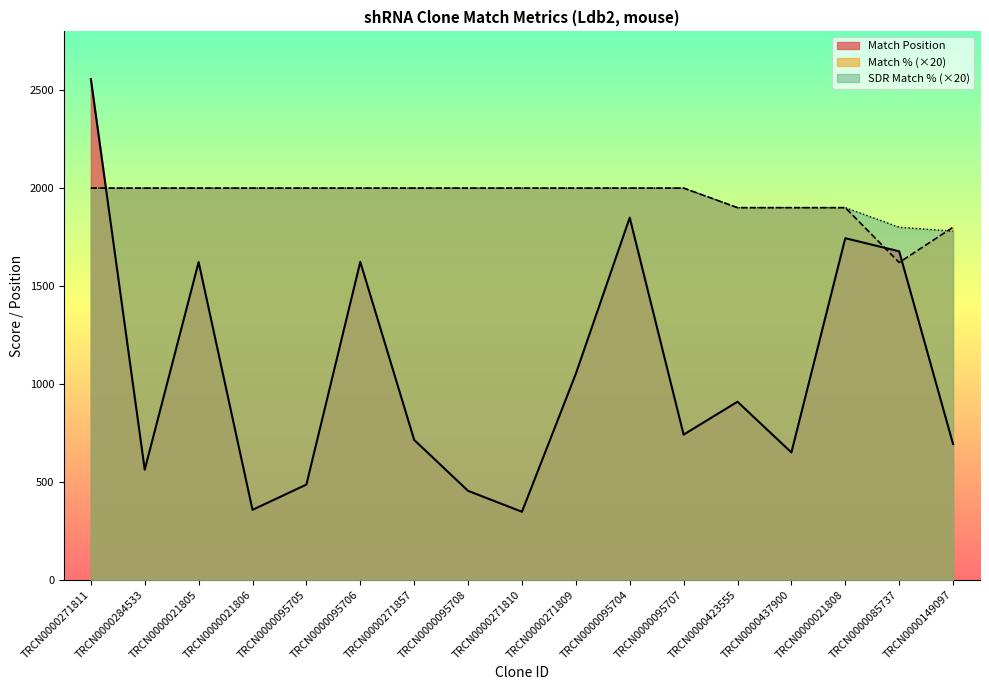

What is the label of the 2nd point from the right?

TRCN0000085737